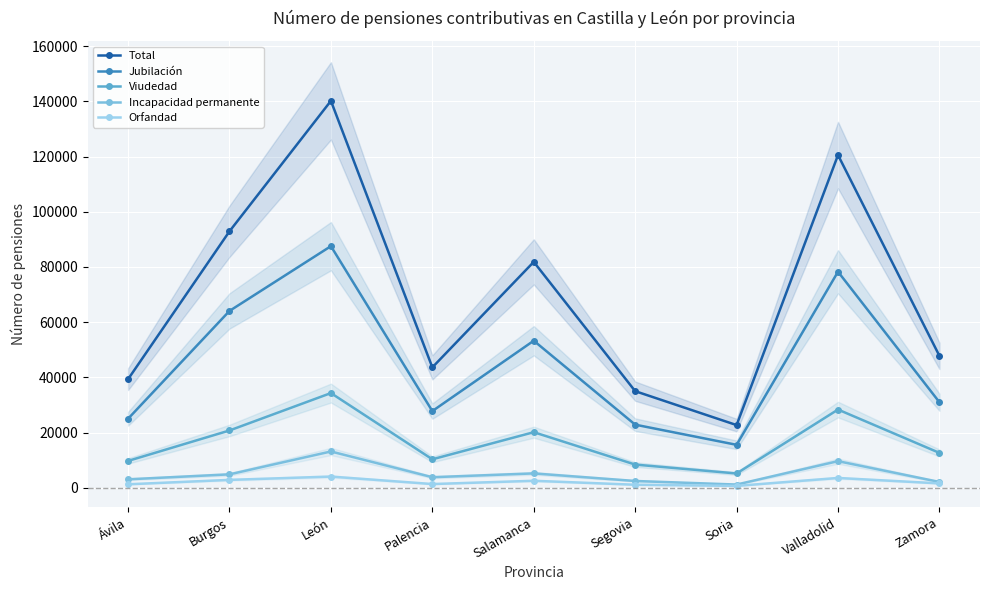

Reading left to right, extract all data points from this chart.

Total: 39351	92922	140170	43625	81844	35012	22721	120538	47790
Jubilación: 25022	64076	87540	27794	53287	22875	15573	78280	31002
Viudedad: 9743	20771	34320	10325	20148	8415	5192	28348	12648
Incapacidad permanente: 3075	4876	13165	3839	5220	2474	1181	9656	2120
Orfandad: 1279	2872	4069	1363	2546	1115	696	3567	1599